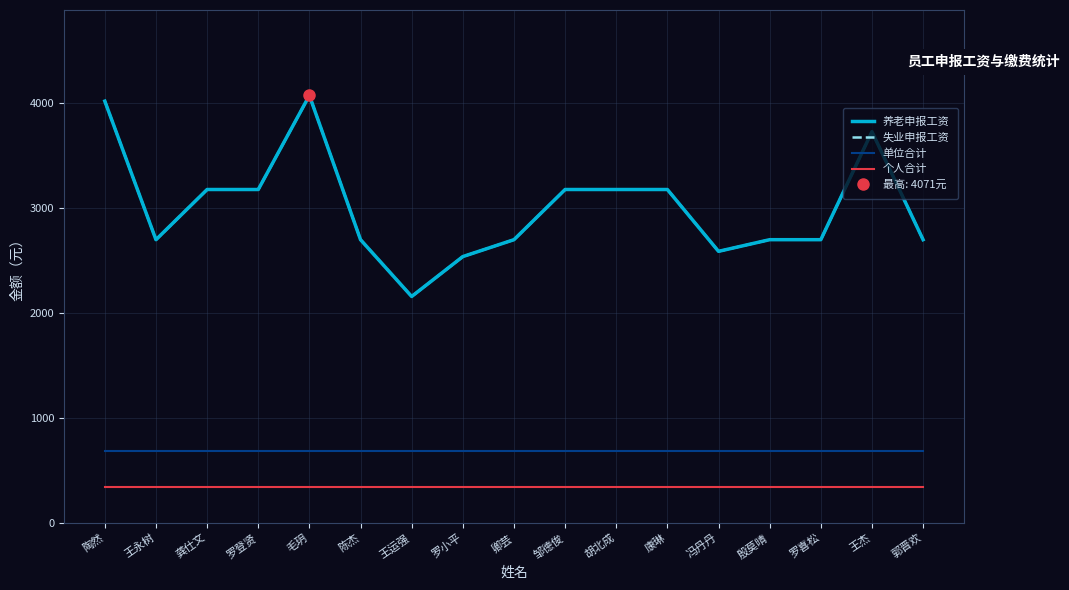

How many lines are shown in the chart?

4